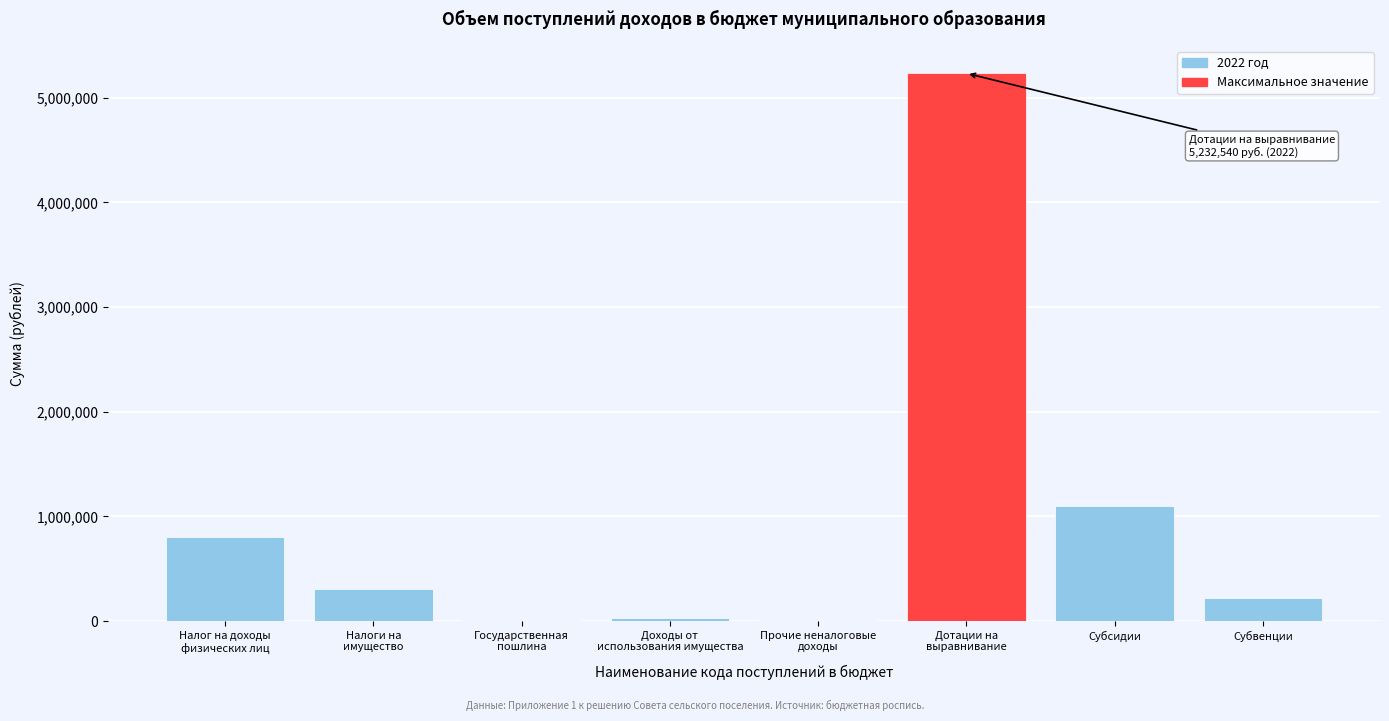

Where is the data nearest to the value 2621270?

Субсидии